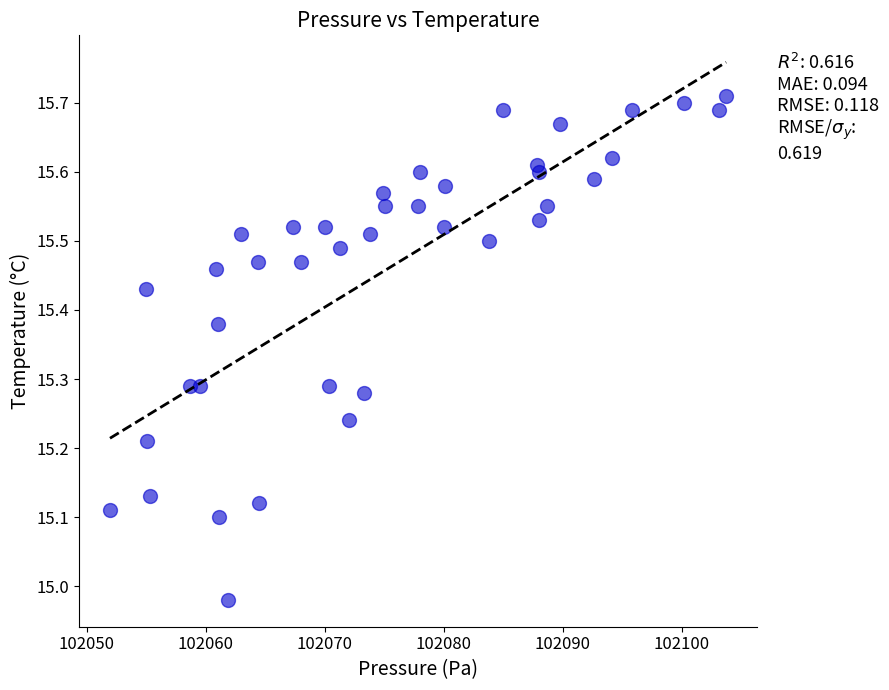

What is the range of X values (max minus min)?

51.8